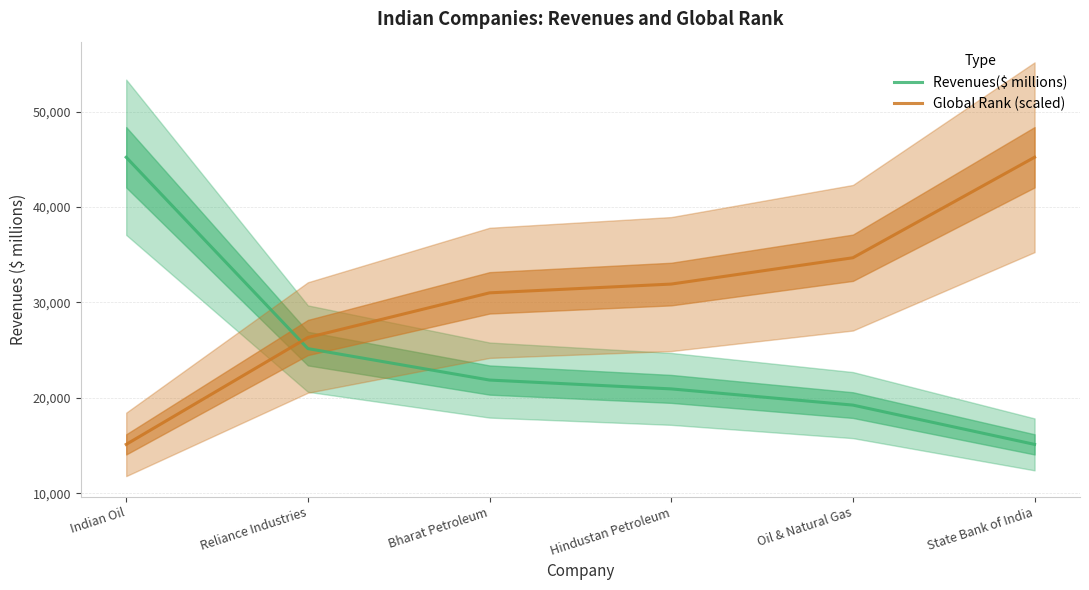

At Oil & Natural Gas, list the series in order from largest to smallest.

Global Rank (scaled), Revenues($ millions)